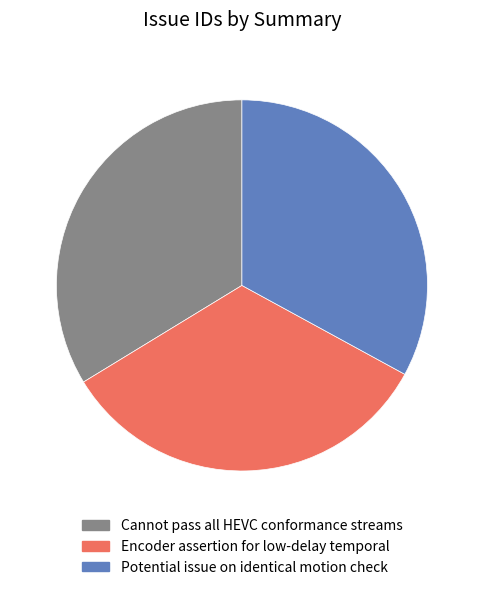

Is the sum of Cannot pass all HEVC conformance streams and Encoder assertion for low-delay temporal greater than half?

Yes